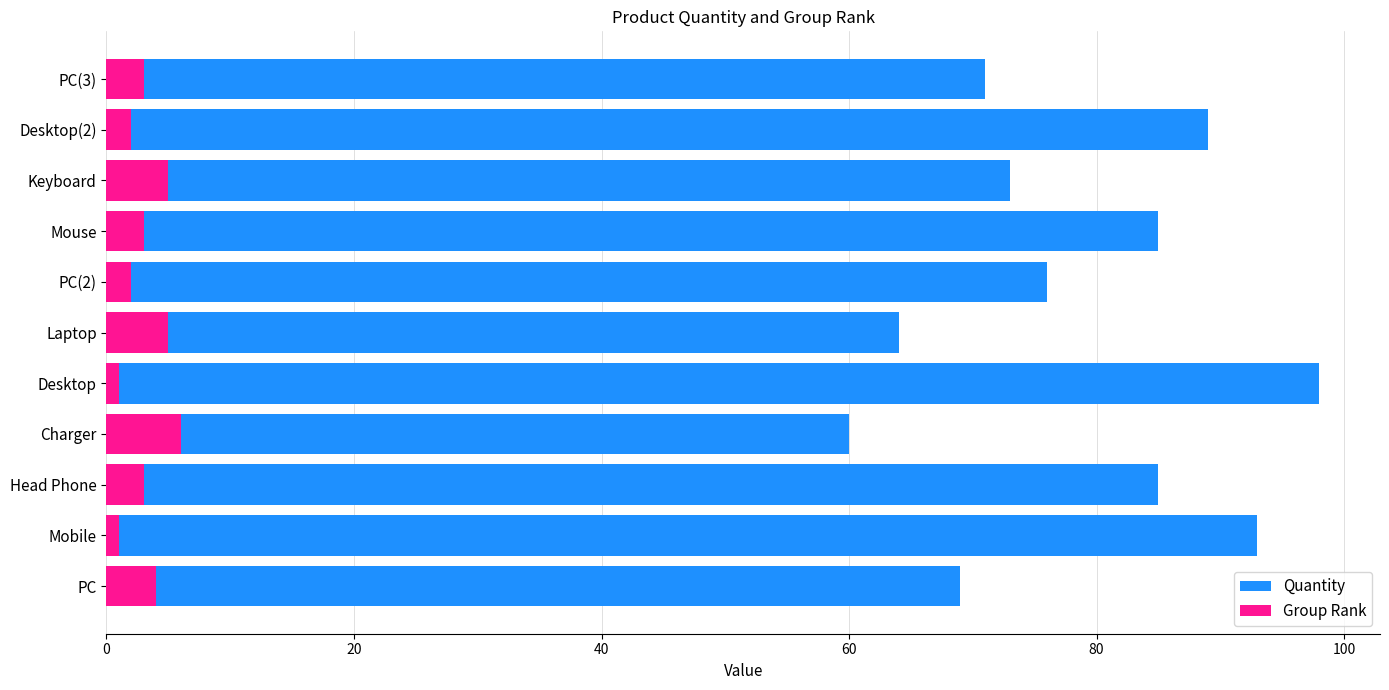

Is it true that Group Rank equals 3 at PC(2)?

False